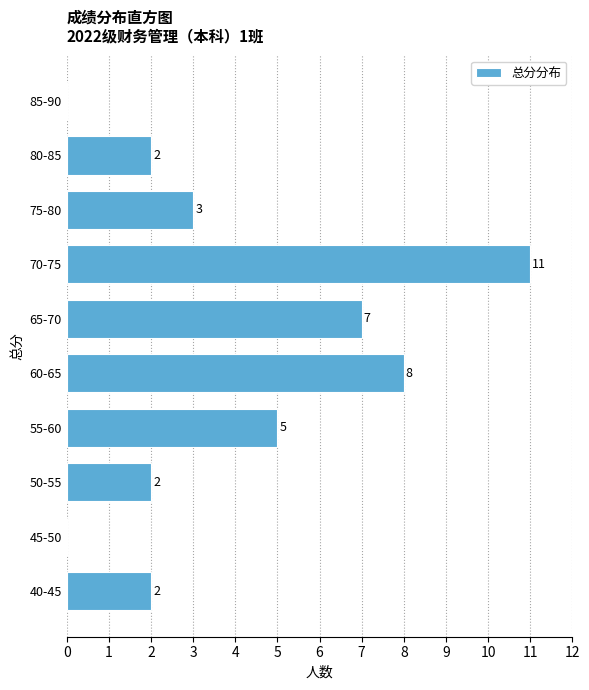

Reading bottom to top, extract all data points from this chart.

40-45=2	45-50=0	50-55=2	55-60=5	60-65=8	65-70=7	70-75=11	75-80=3	80-85=2	85-90=0